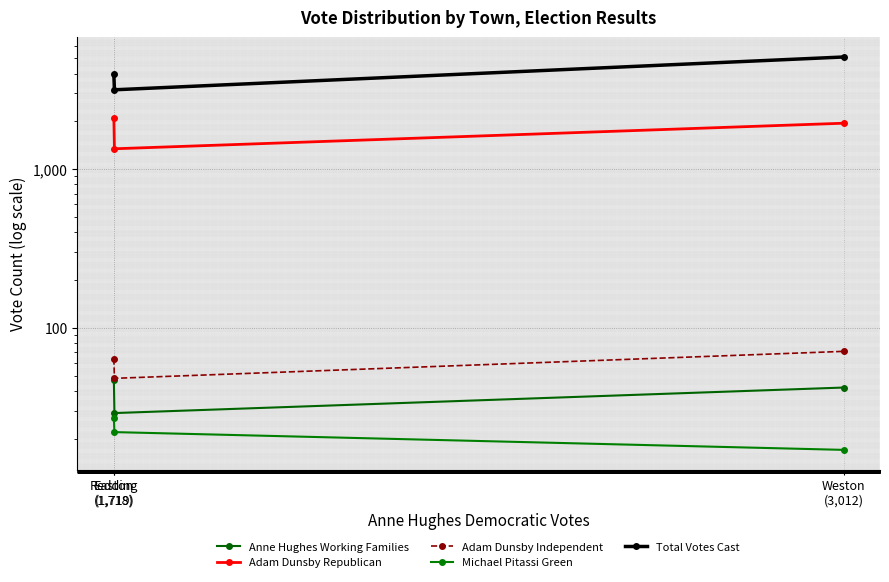

What value does the Michael Pitassi Green series have at Weston
(3,012)?

17